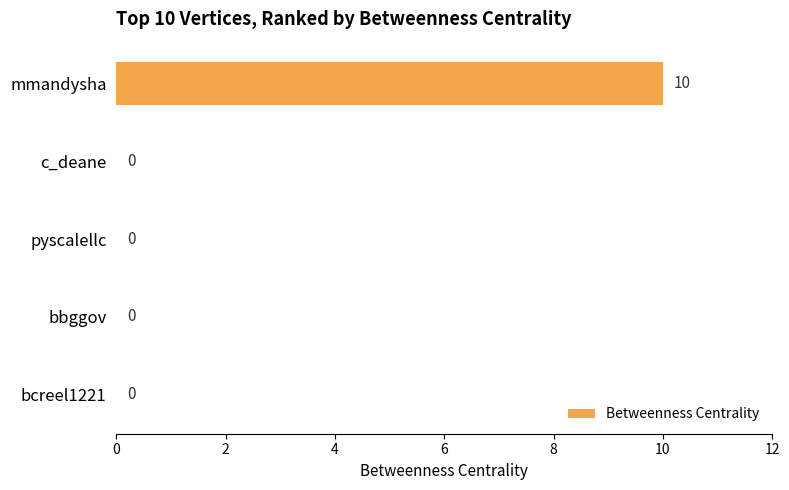

How many positive values are there?

1